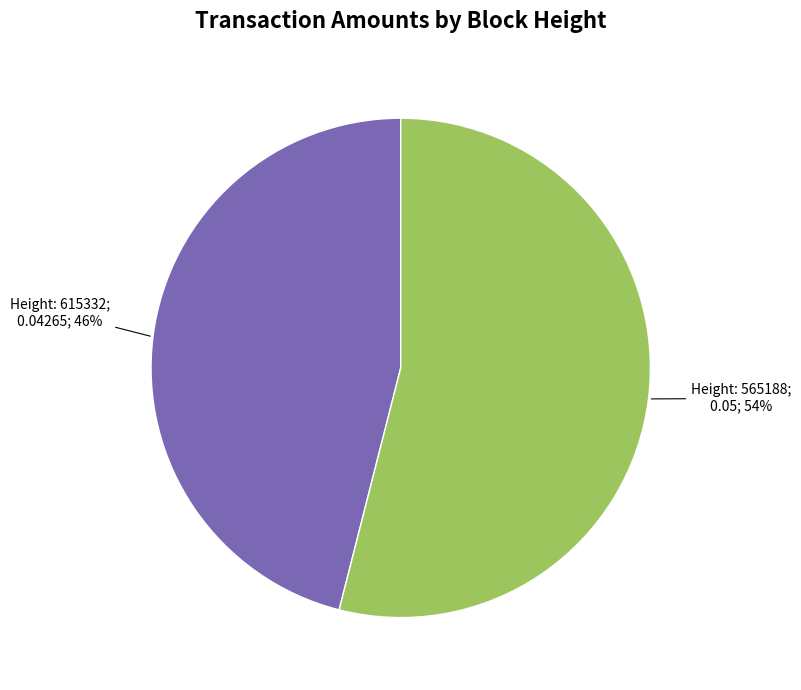

Is there a majority slice in this chart?

Yes